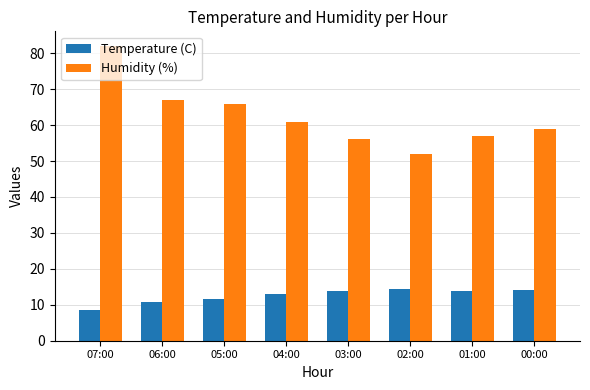

The Humidity (%) series shows 52.0 at 02:00. True or false?

True